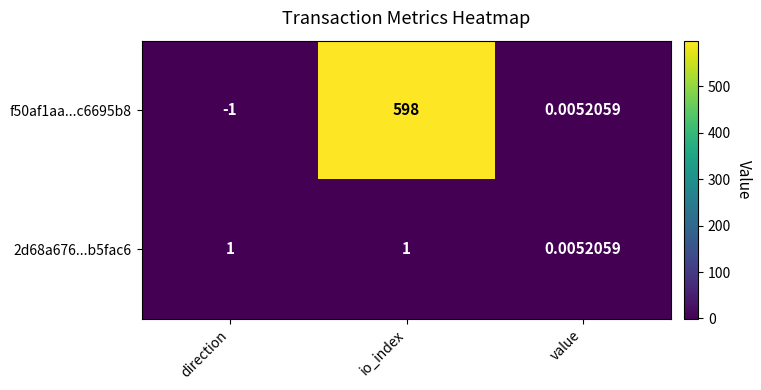

Which label corresponds to the largest value in the chart?

io_index